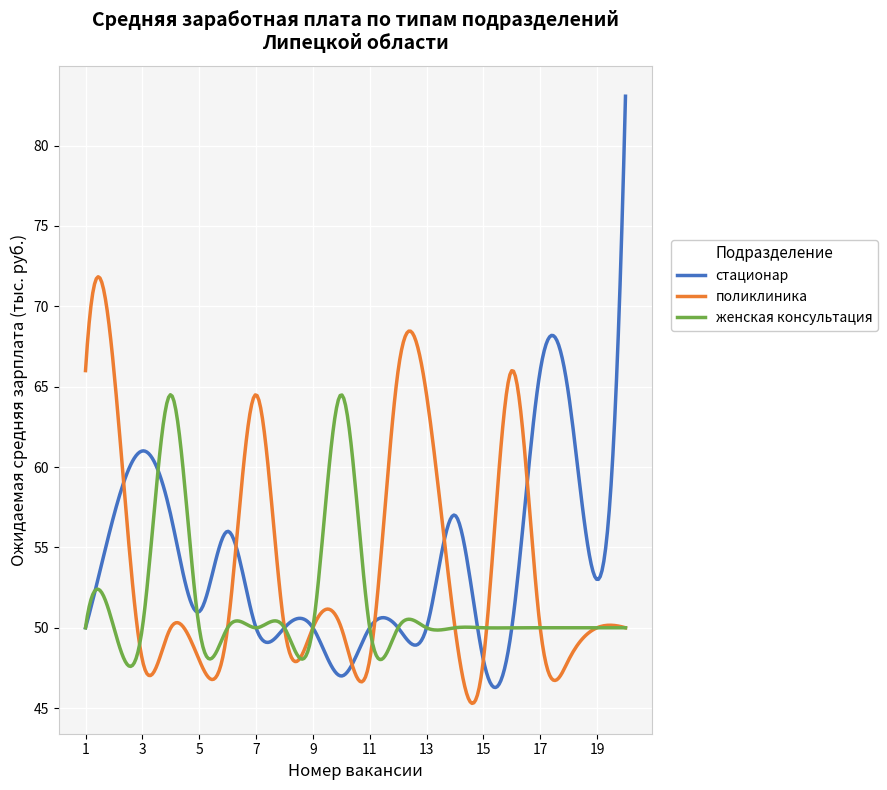

What are all the series names shown in the legend?

стационар, поликлиника, женская консультация